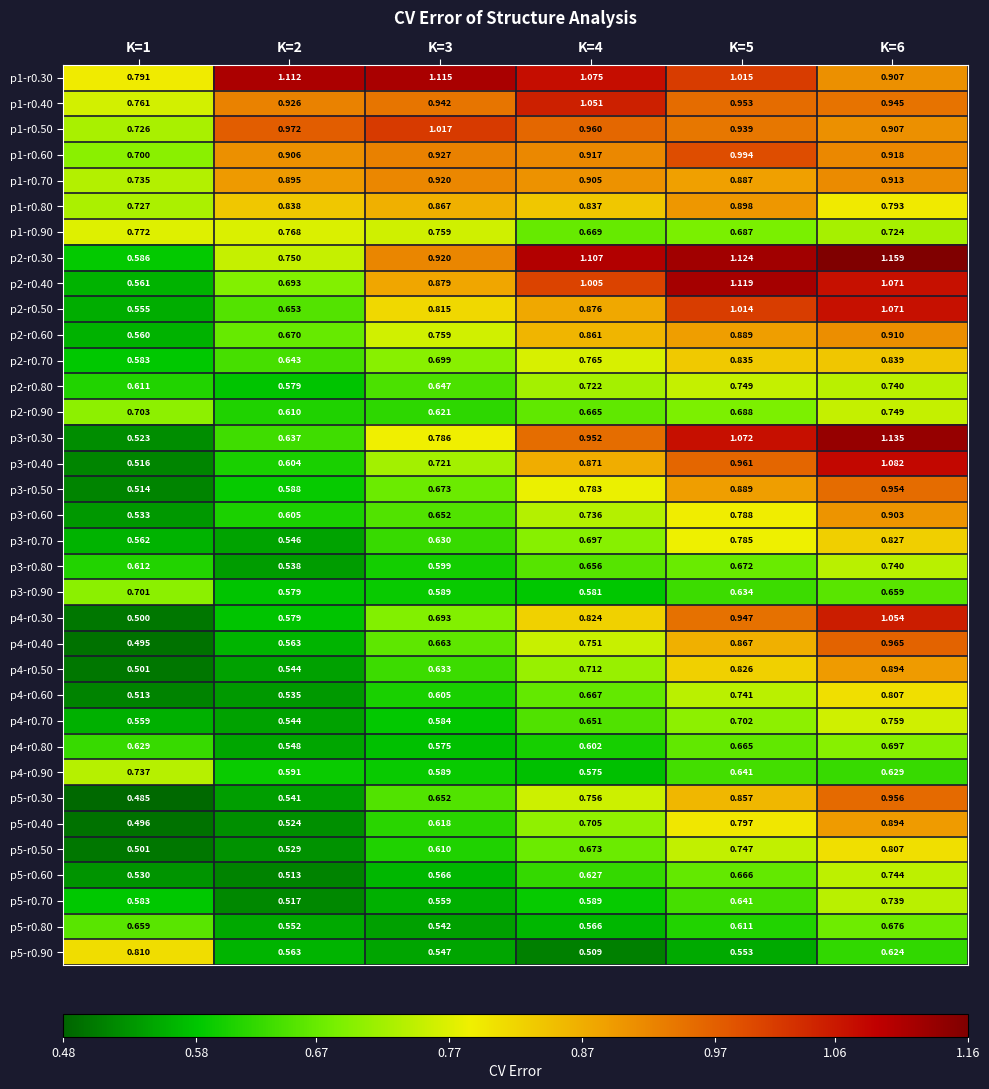

Is the value of p2-r0.60 at K=1 greater than the value of p2-r0.40 at K=2?

No